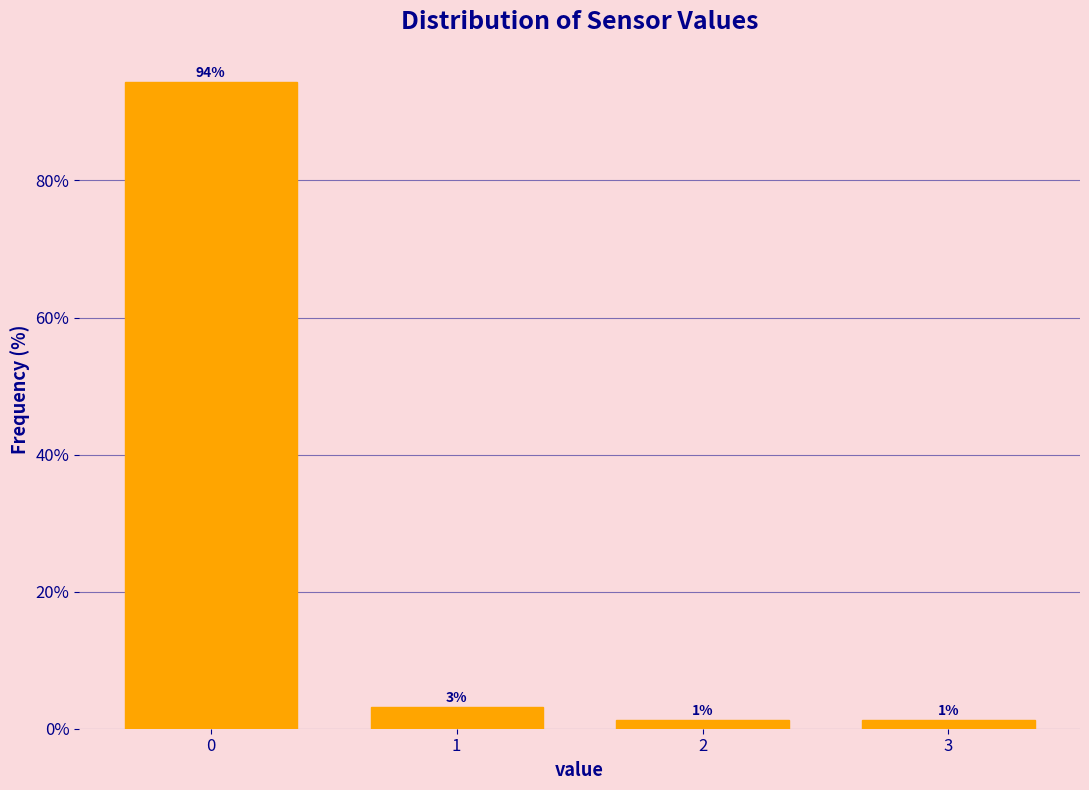

How many bars are there in total?

4